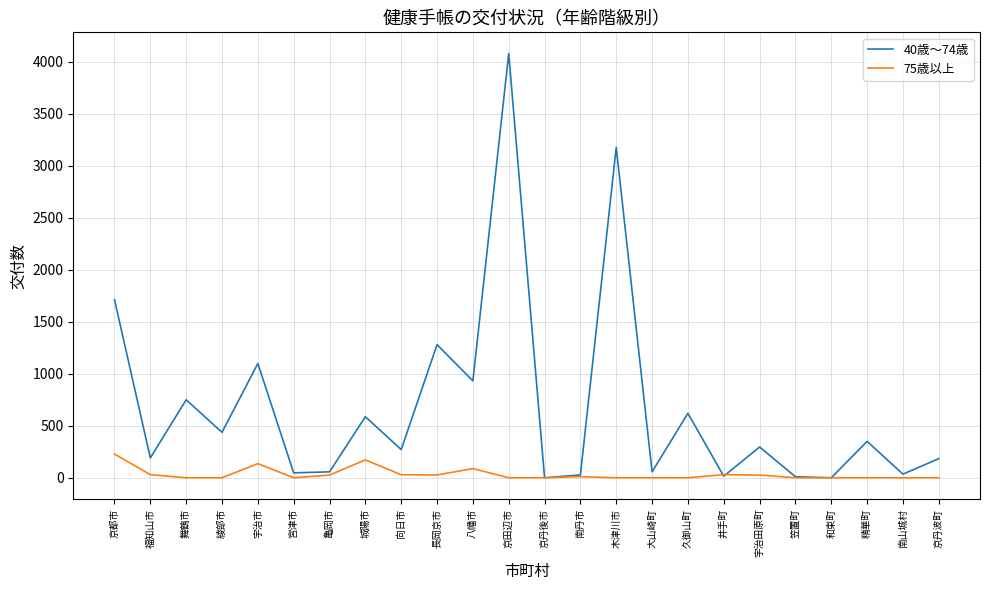

Rank the series by their maximum value, from highest to lowest.

40歳～74歳, 75歳以上